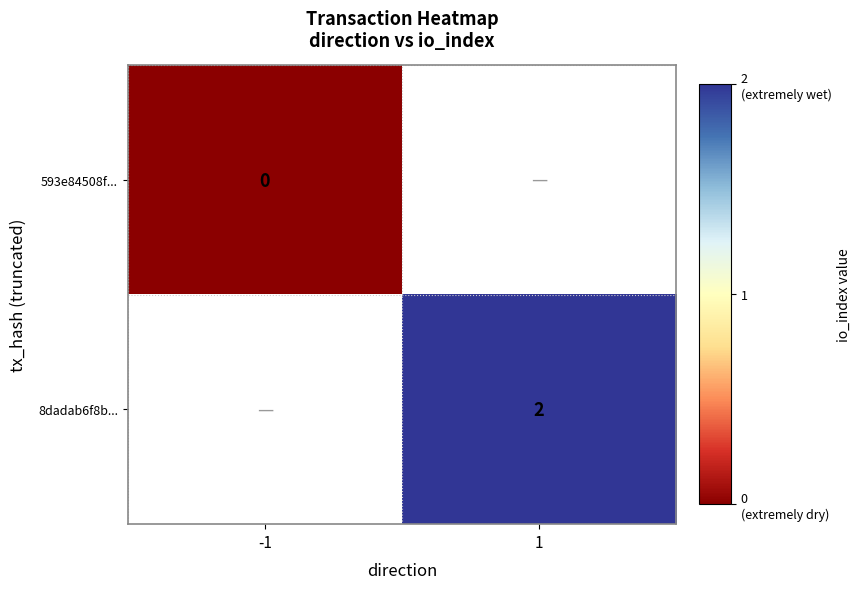

The value of 8dadab6f8b... at 1 is 3. True or false?

False